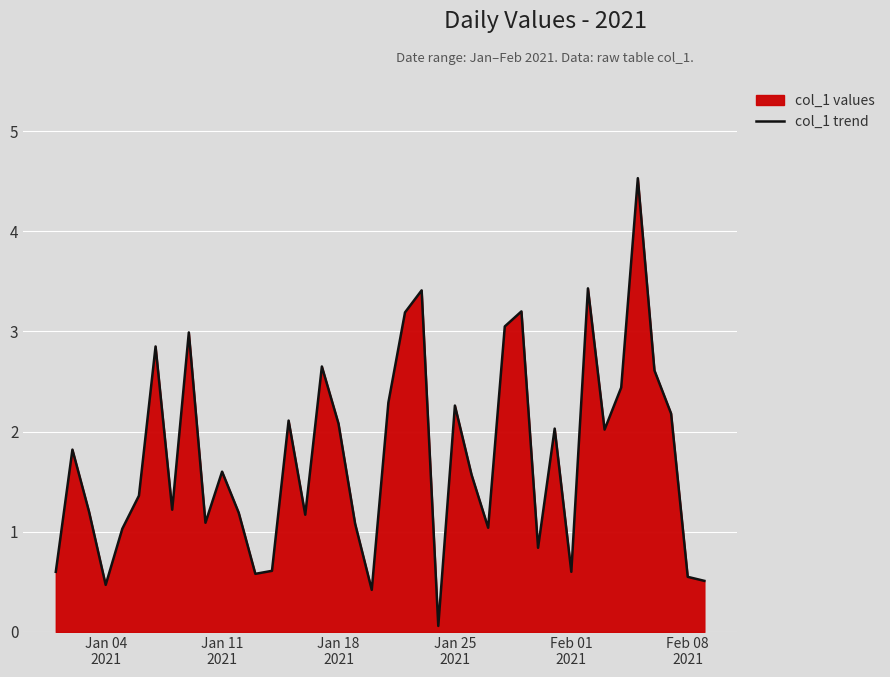

What is the greatest value displayed?

4.5